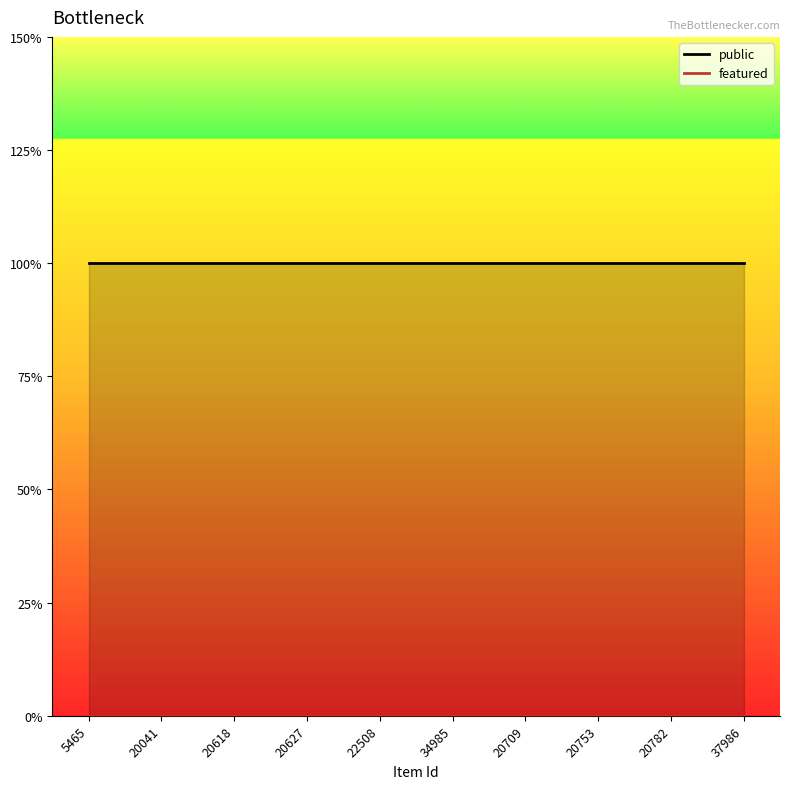

At which label is featured closest to 0?

5465